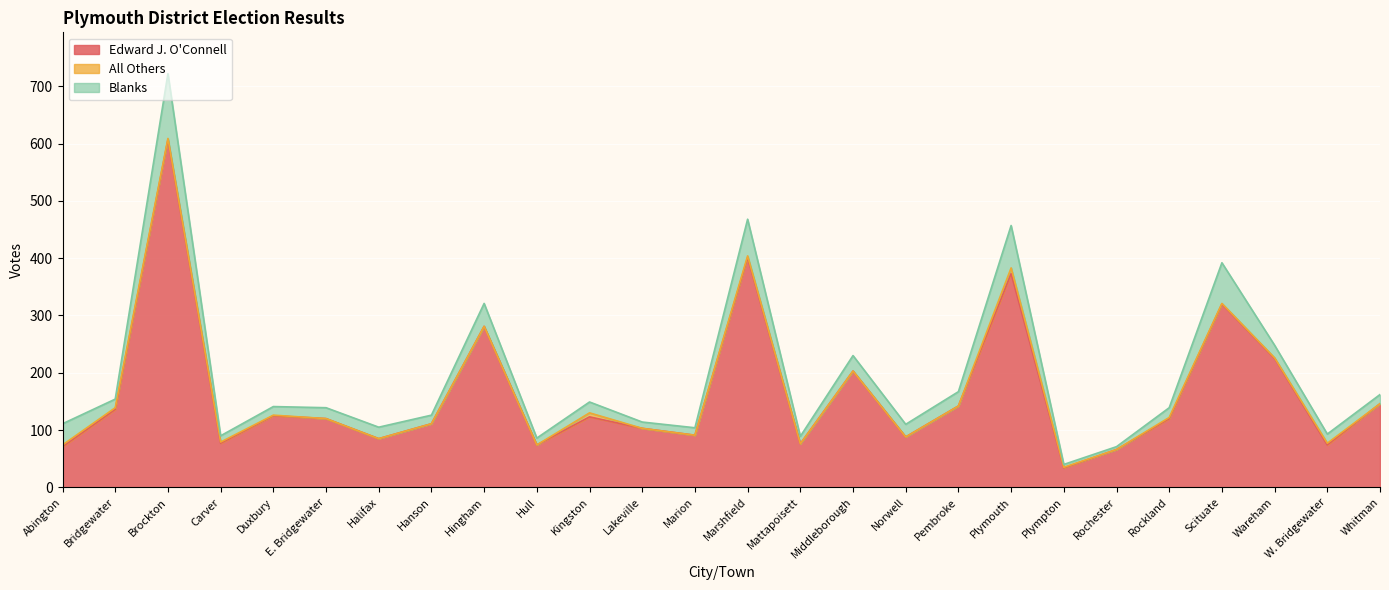

What is the lowest value of the Edward J. O'Connell series?

34